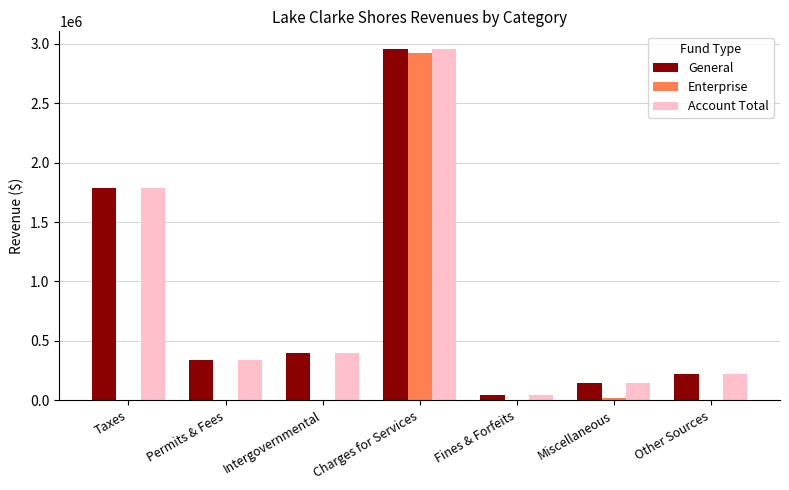

What is the maximum value for Enterprise?

2926347